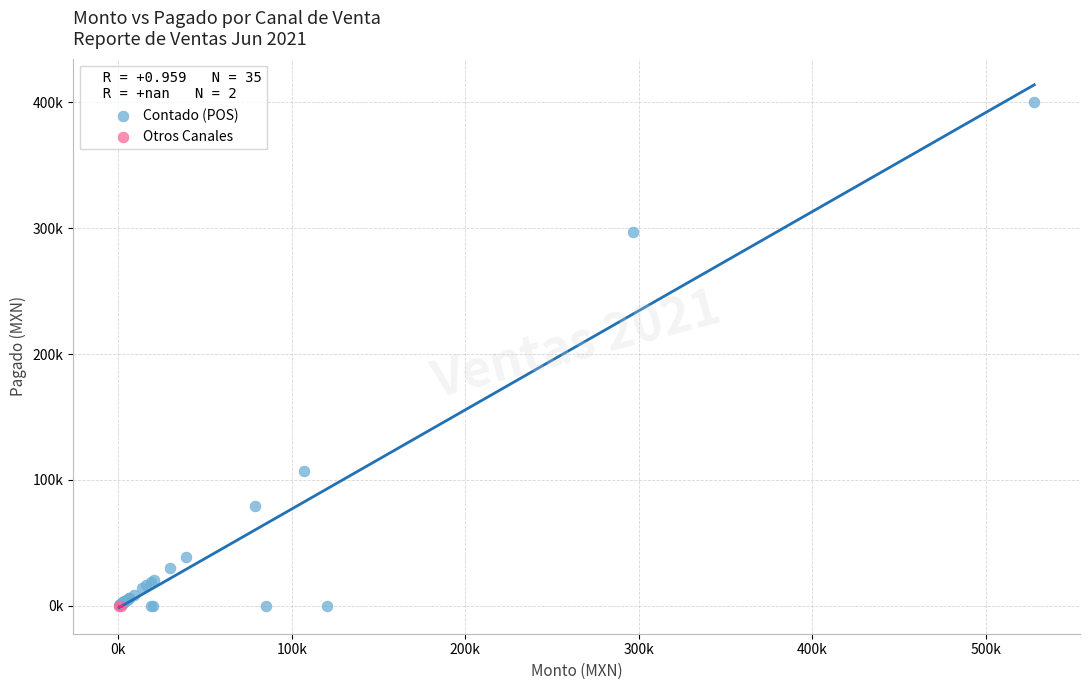

What are all the series names shown in the legend?

Contado (POS), Otros Canales